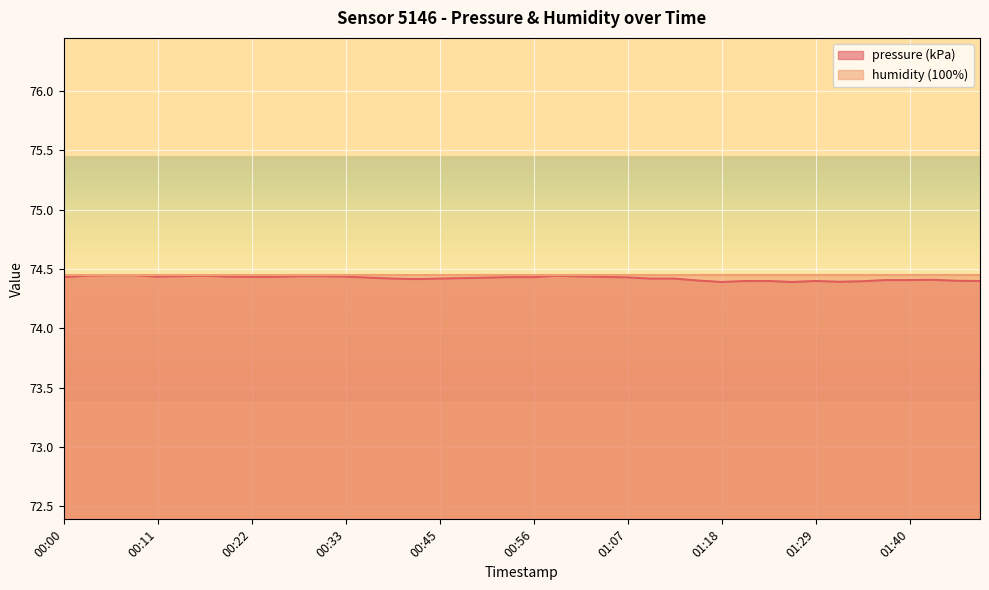

How many interior local valleys (lower than both neighbors) does the data have?

5